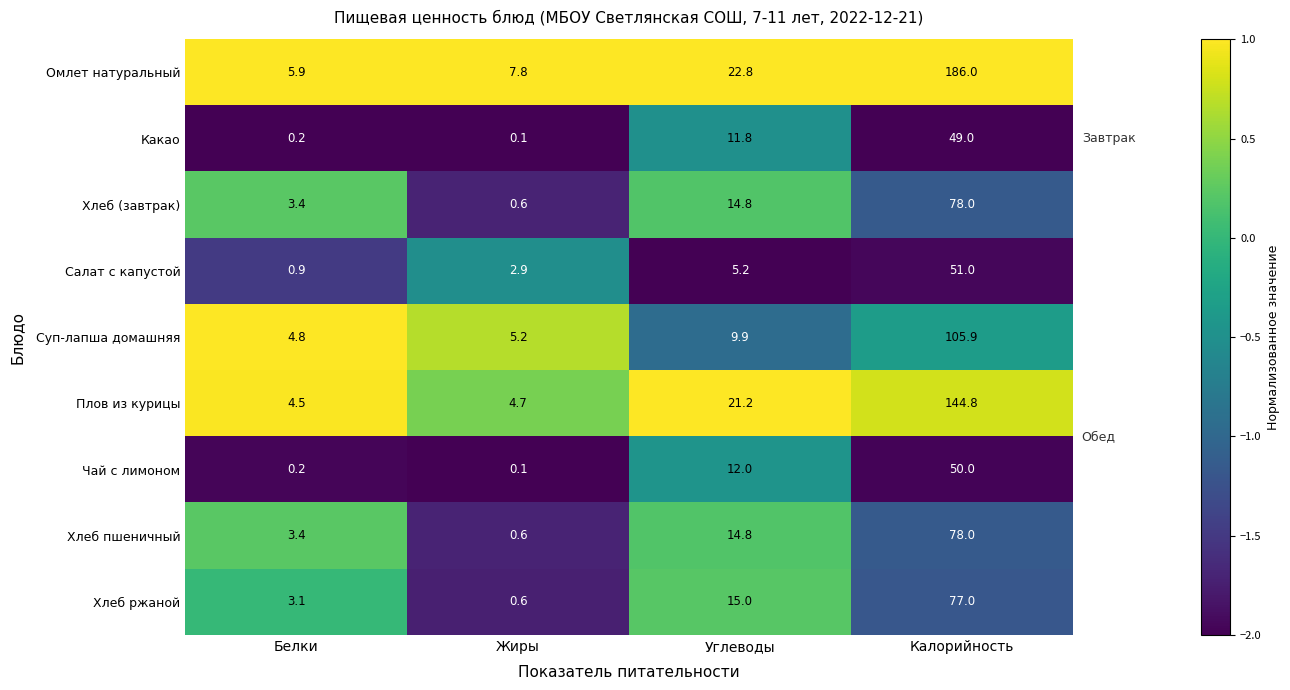

How many categories are shown in the chart?

4